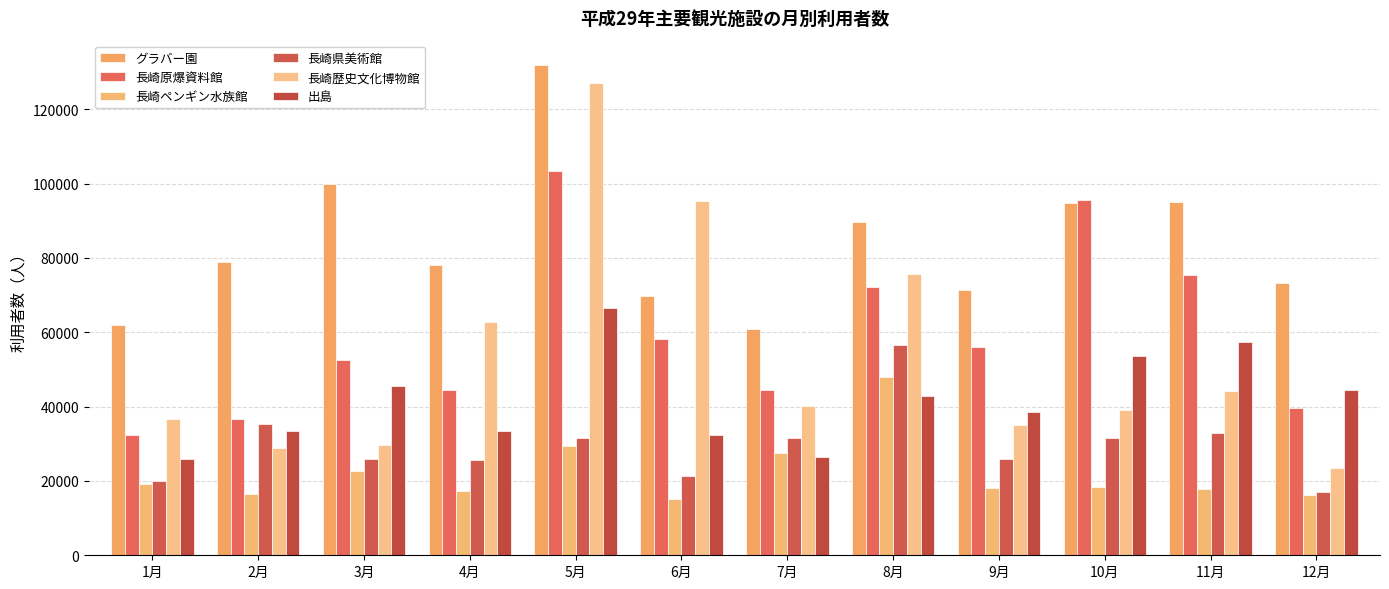

The 長崎原爆資料館 series shows 33643 at 3月. True or false?

False